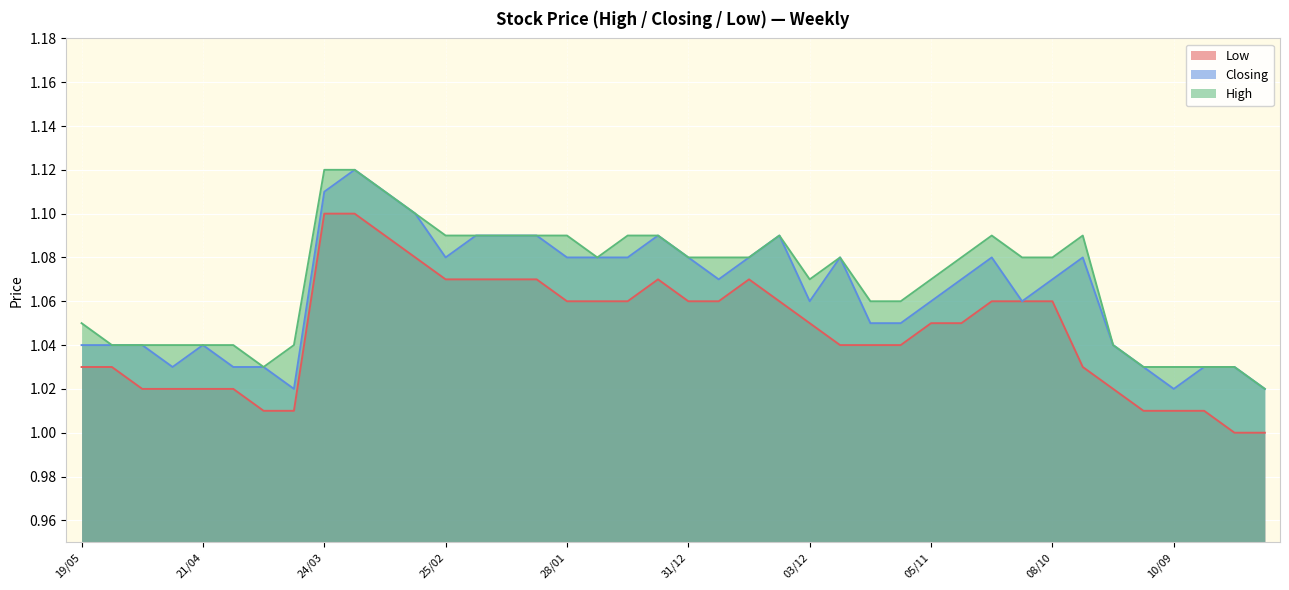

How many data points does each series have?

40